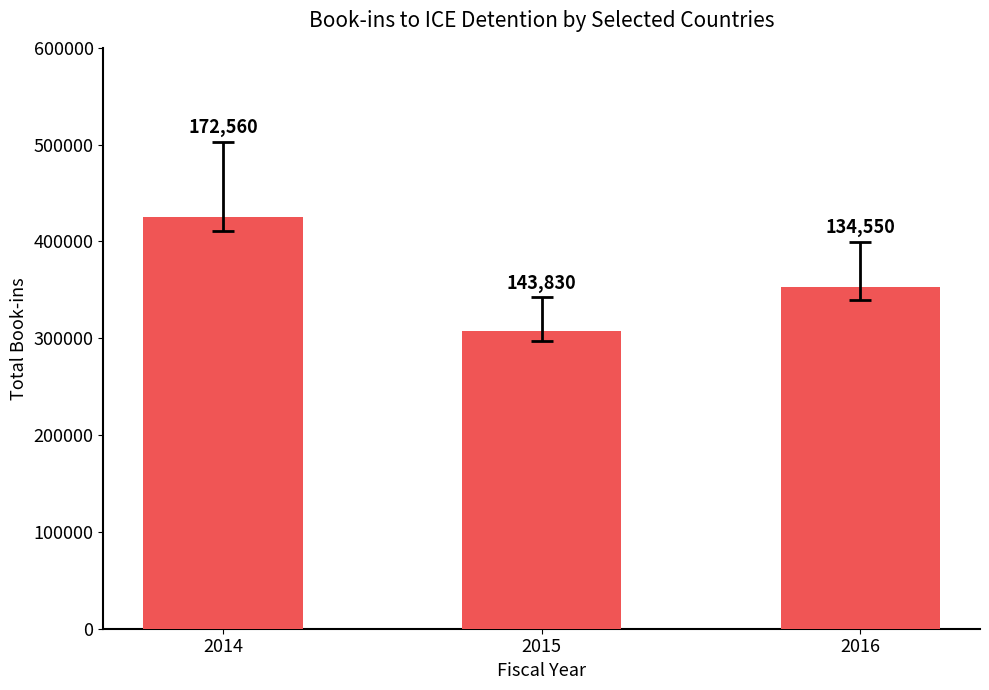

Does the chart contain any negative values?

No